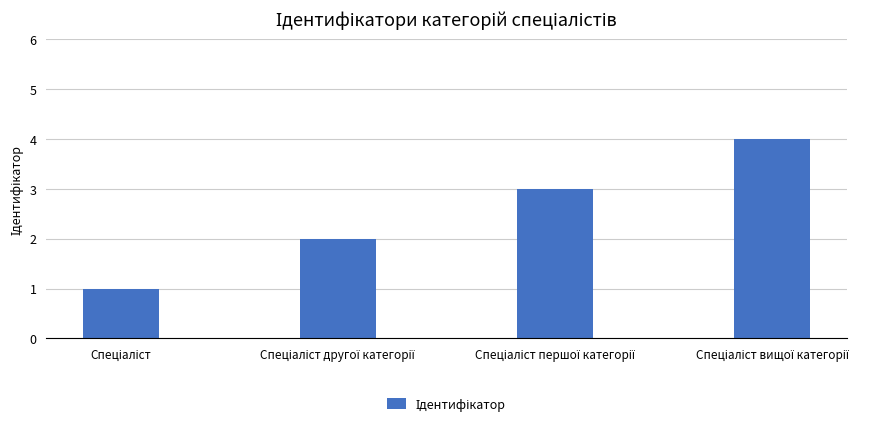

What is the sum of all values?

10